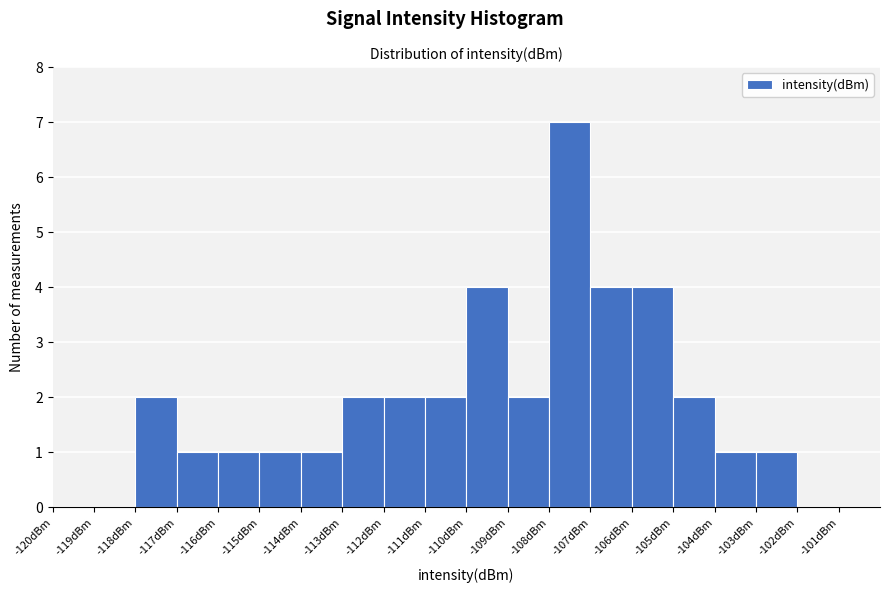

Reading left to right, transcribe this chart: for each bar, give the range it covers on the x-axis and its height. The values are not printed on the chart, so give them approximately, as read against the axis.

-120 to -119: 0
-119 to -118: 0
-118 to -117: 2
-117 to -116: 1
-116 to -115: 1
-115 to -114: 1
-114 to -113: 1
-113 to -112: 2
-112 to -111: 2
-111 to -110: 2
-110 to -109: 4
-109 to -108: 2
-108 to -107: 7
-107 to -106: 4
-106 to -105: 4
-105 to -104: 2
-104 to -103: 1
-103 to -102: 1
-102 to -101: 0
-101 to -100: 0